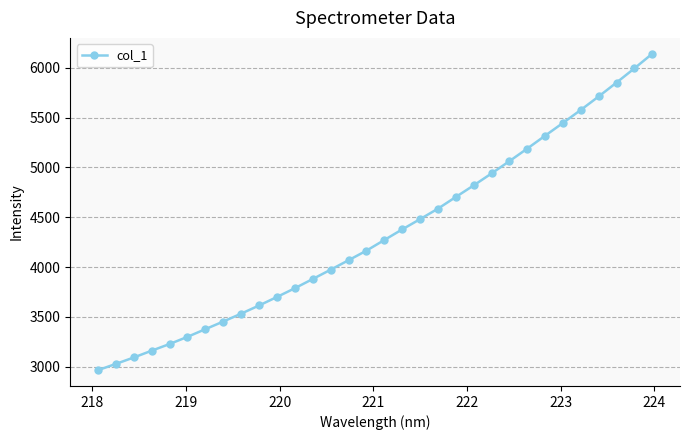

What is the smallest value displayed?

2965.8